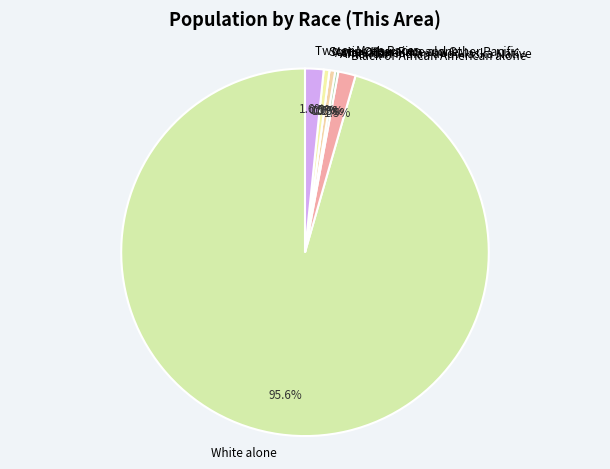

To the nearest percent, what portion does Some Other Race alone represent?

1%